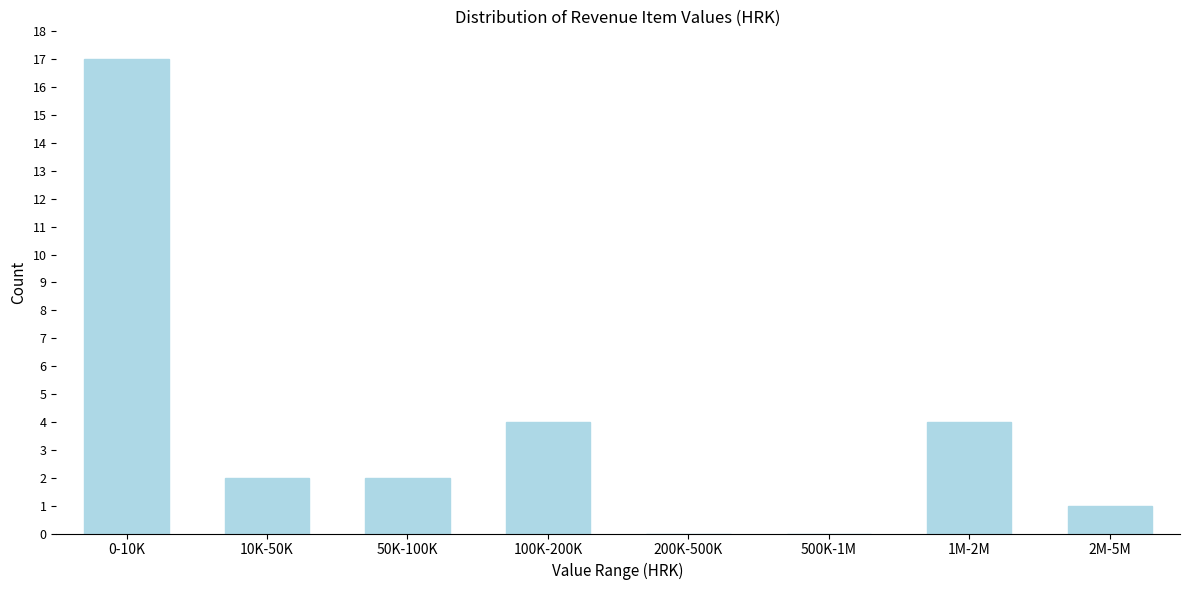

Reading right to left, extract all data points from this chart.

2M-5M=1	1M-2M=4	500K-1M=0	200K-500K=0	100K-200K=4	50K-100K=2	10K-50K=2	0-10K=17